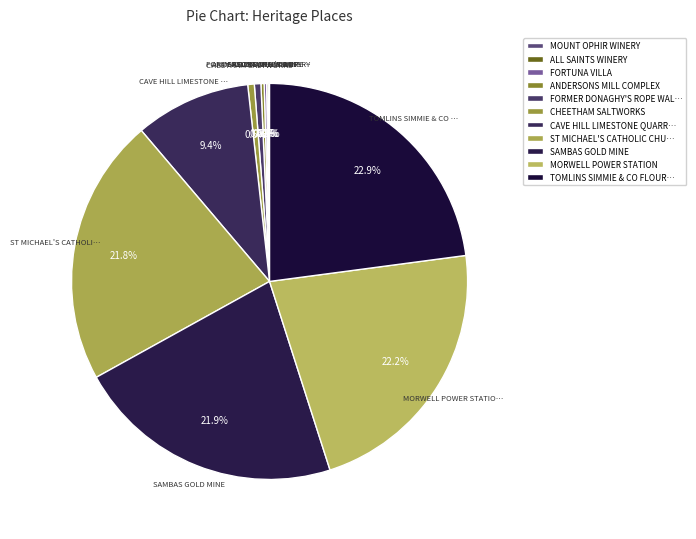

Does any single category account for the majority?

No